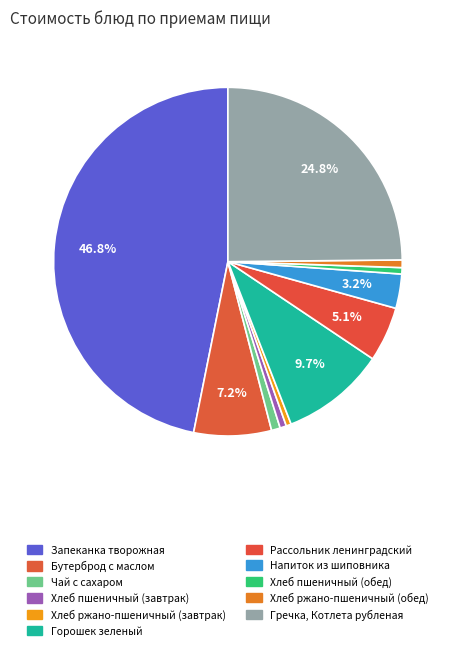

Does Бутерброд с маслом represent more than half of the total?

No